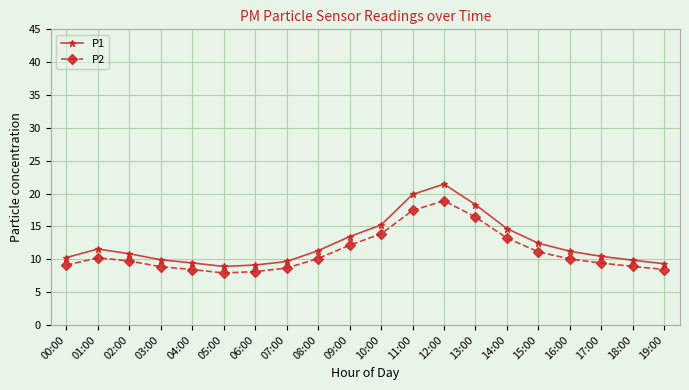

True or false: P1 and P2 cross at least once.

False